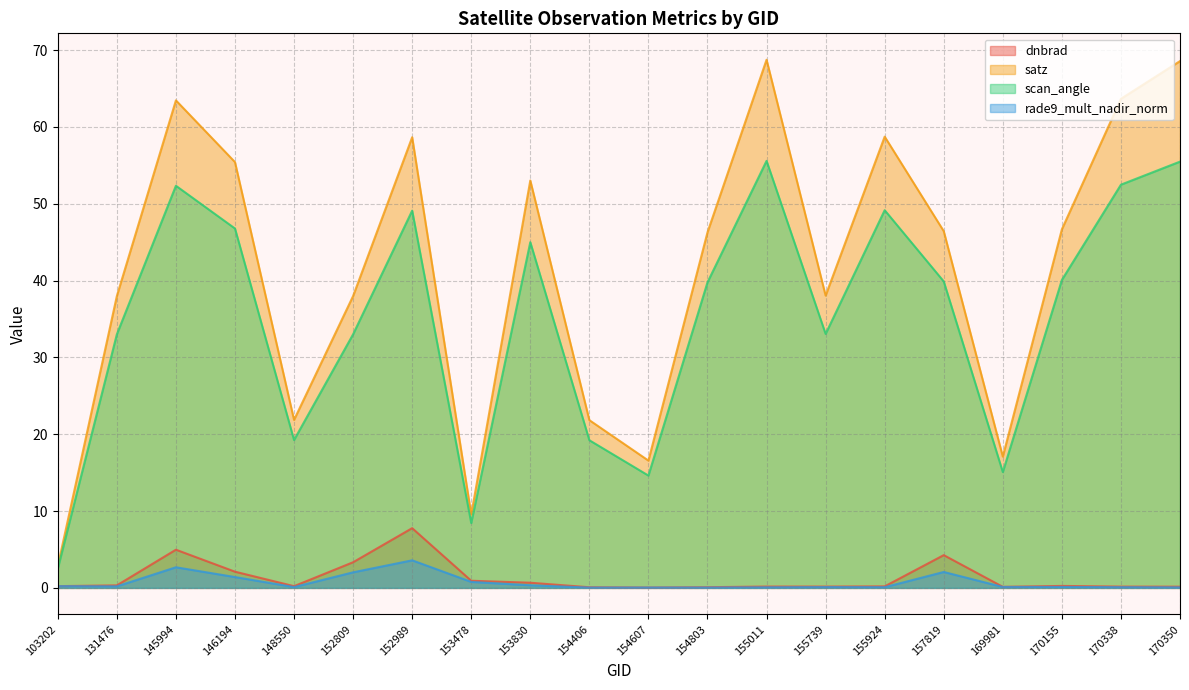

Which series changed the most between 154607 and 170338?

satz